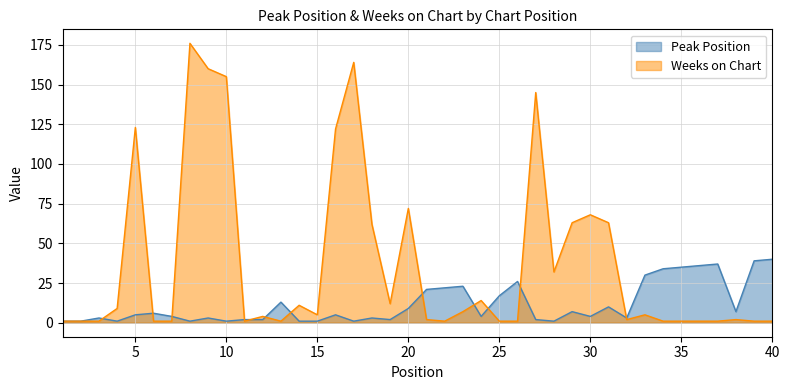

Between which two adjacent categories do Peak Position and Weeks on Chart first intersect?

3 and 4